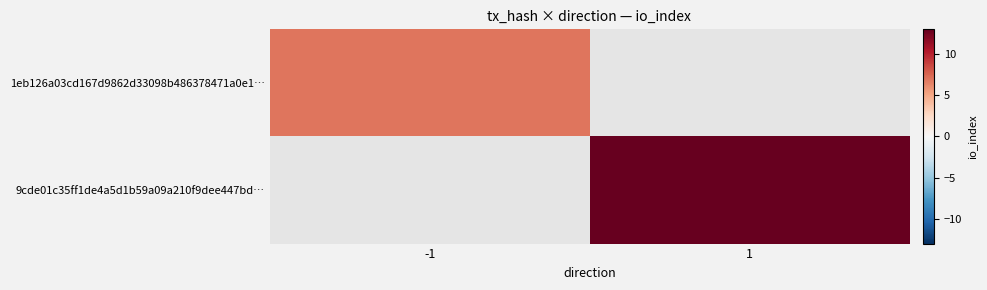

What is the maximum value shown in the chart?

13.0